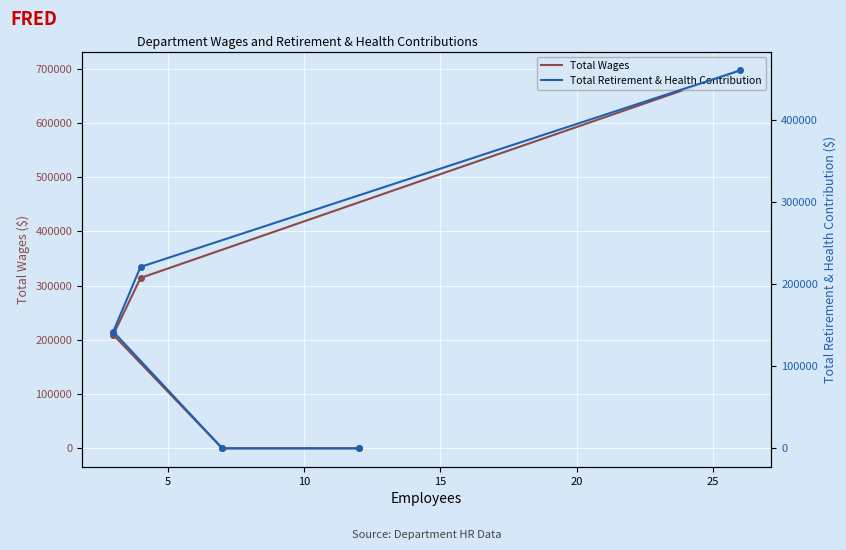

True or false: Total Wages and Total Retirement & Health Contribution intersect in this chart.

False